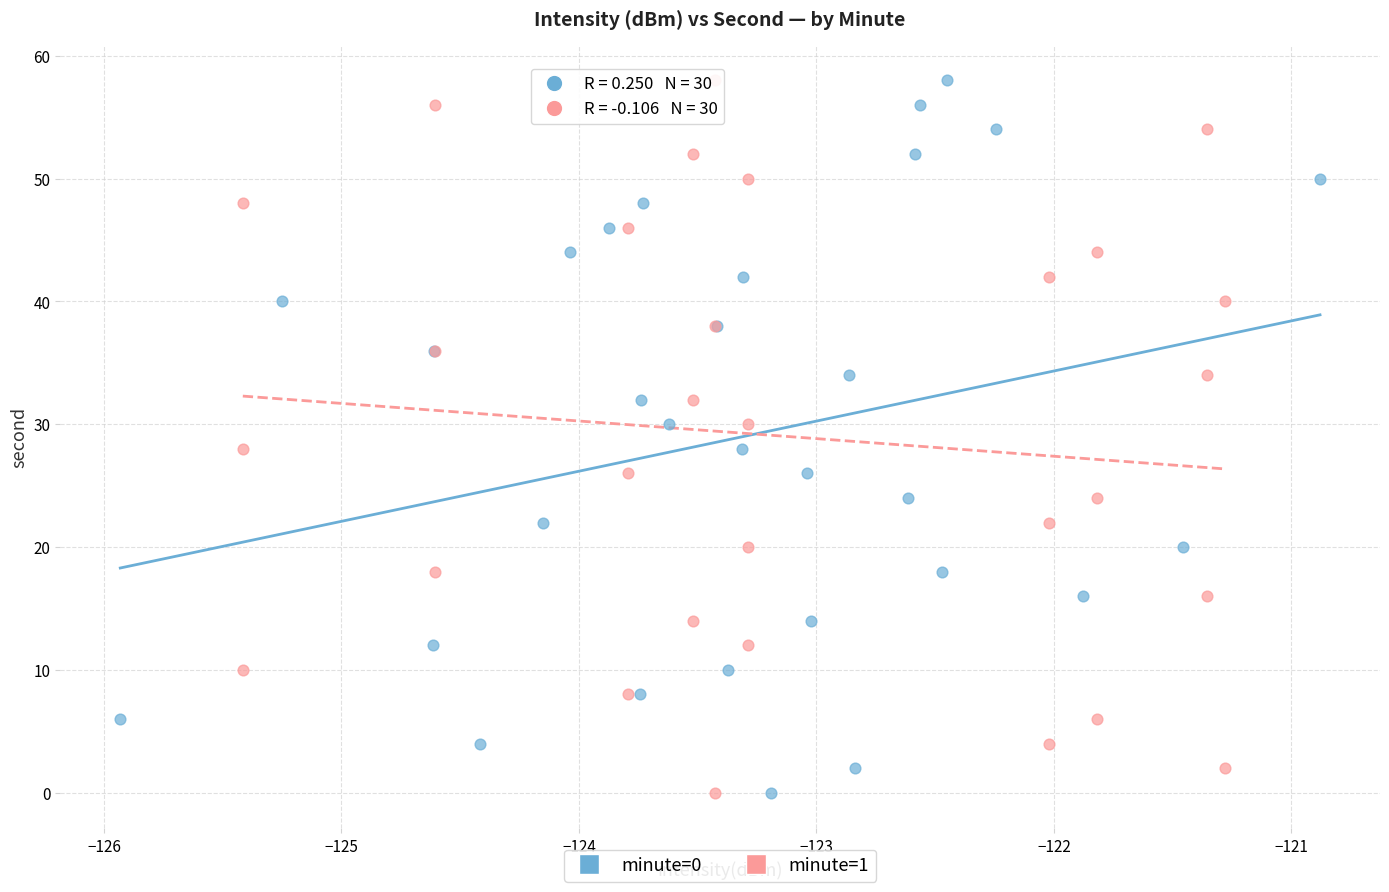

What are all the series names shown in the legend?

minute=0, minute=1